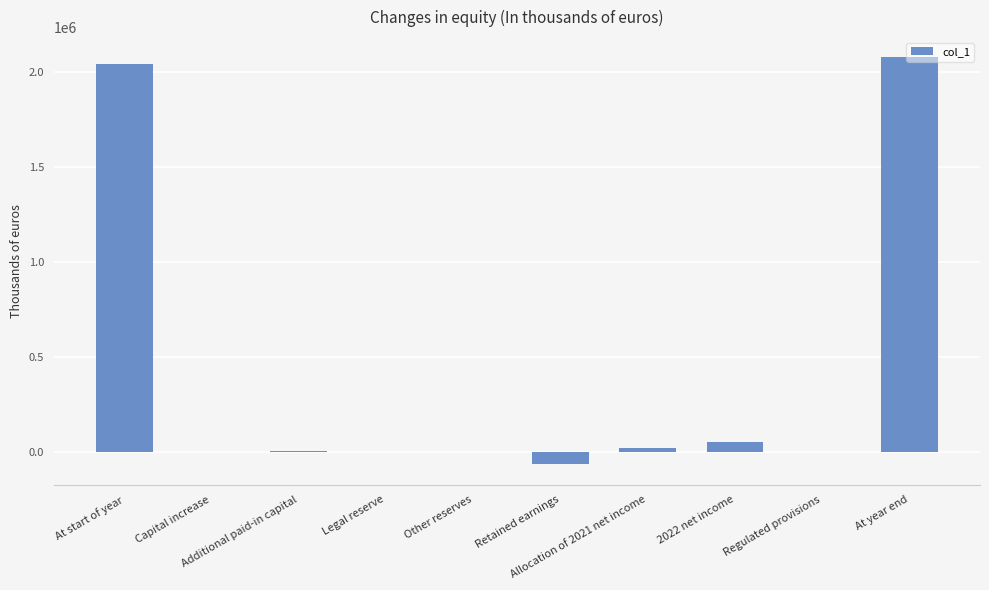

At which label does the data first exceed 9402?

At start of year